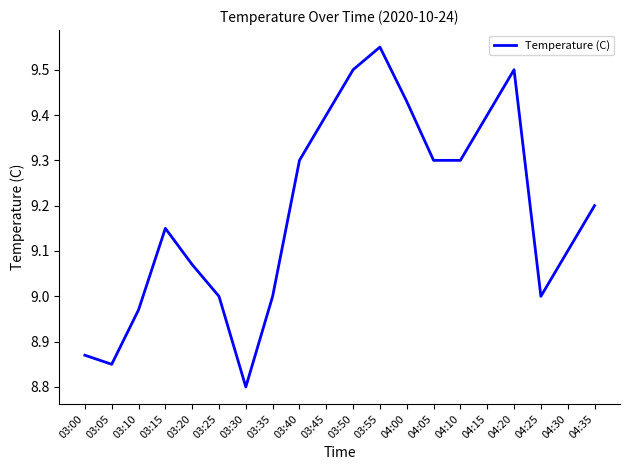

The value at 03:40 is 3.3. True or false?

False